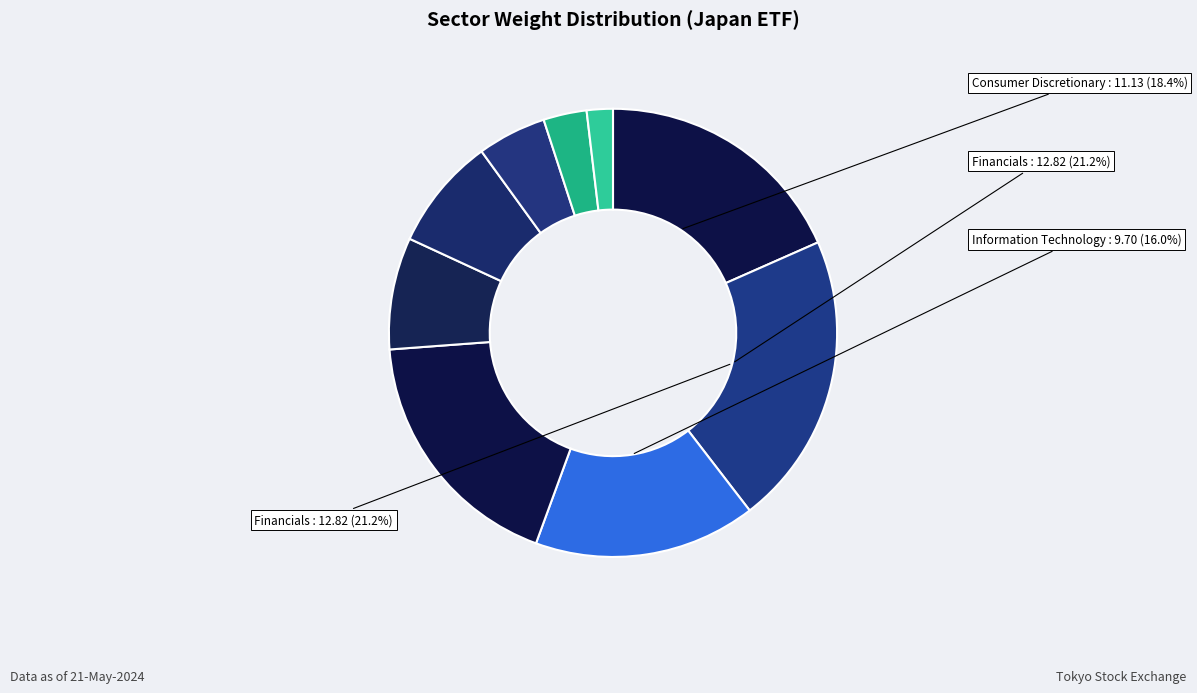

How many segments does this pie chart have?

9